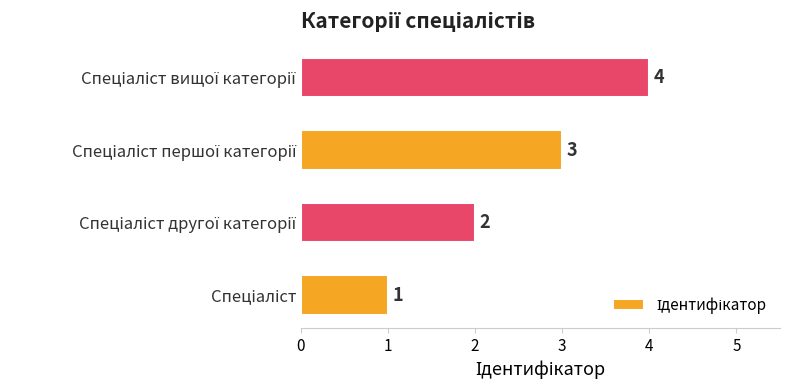

How many values are between 2 and 4?

3